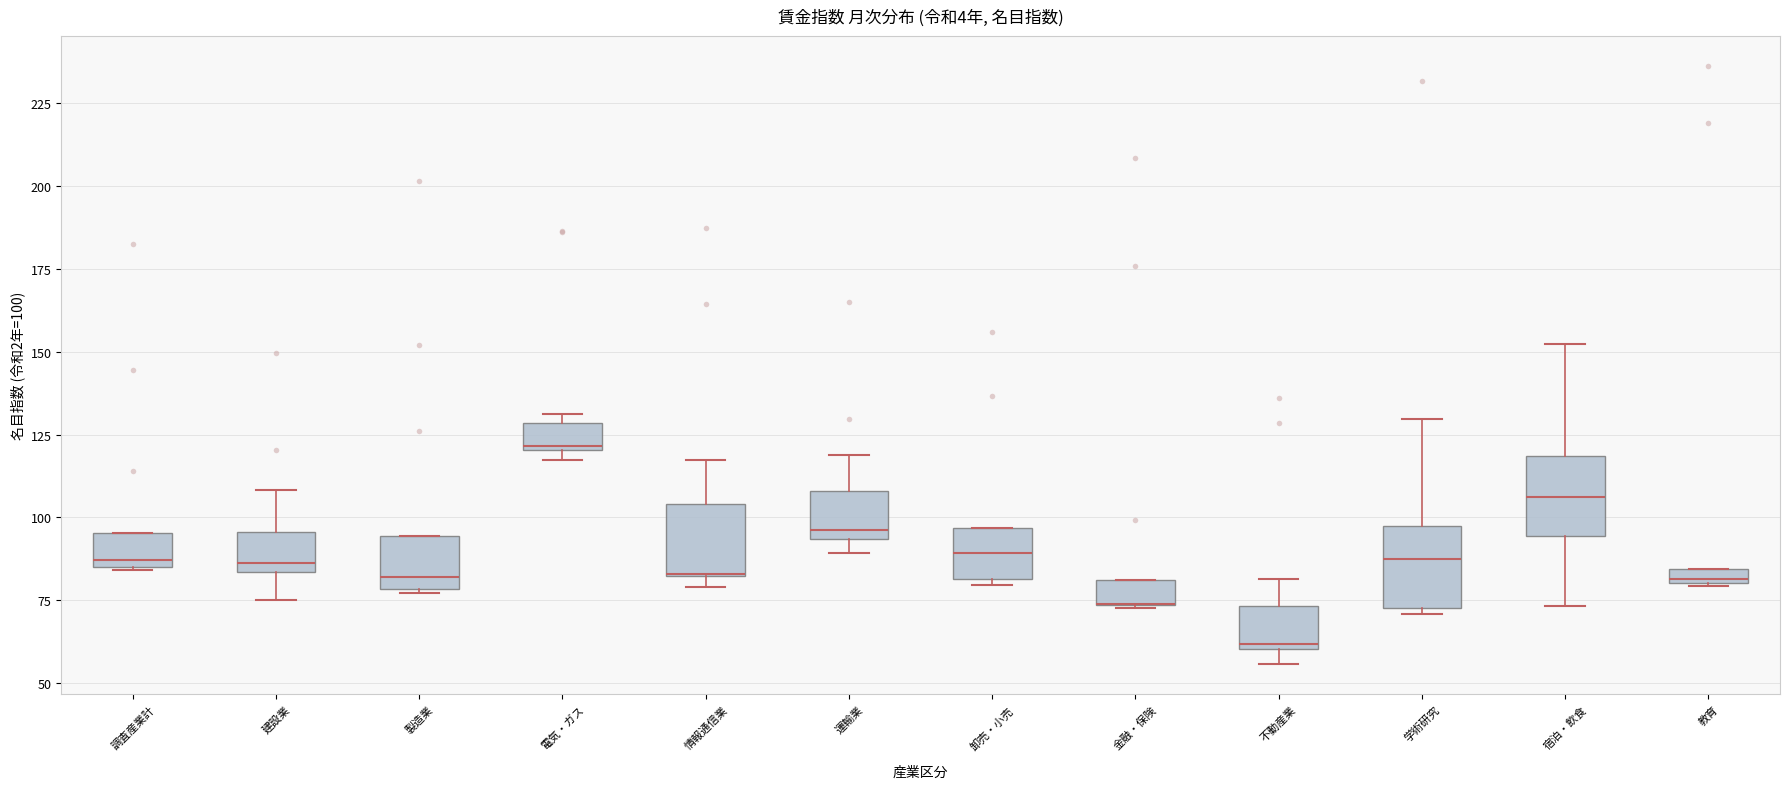

Where is the upper edge of the box for 金融・保険 on the y-axis? The values are not printed on the chart, so give them approximately, as read against the axis.

80